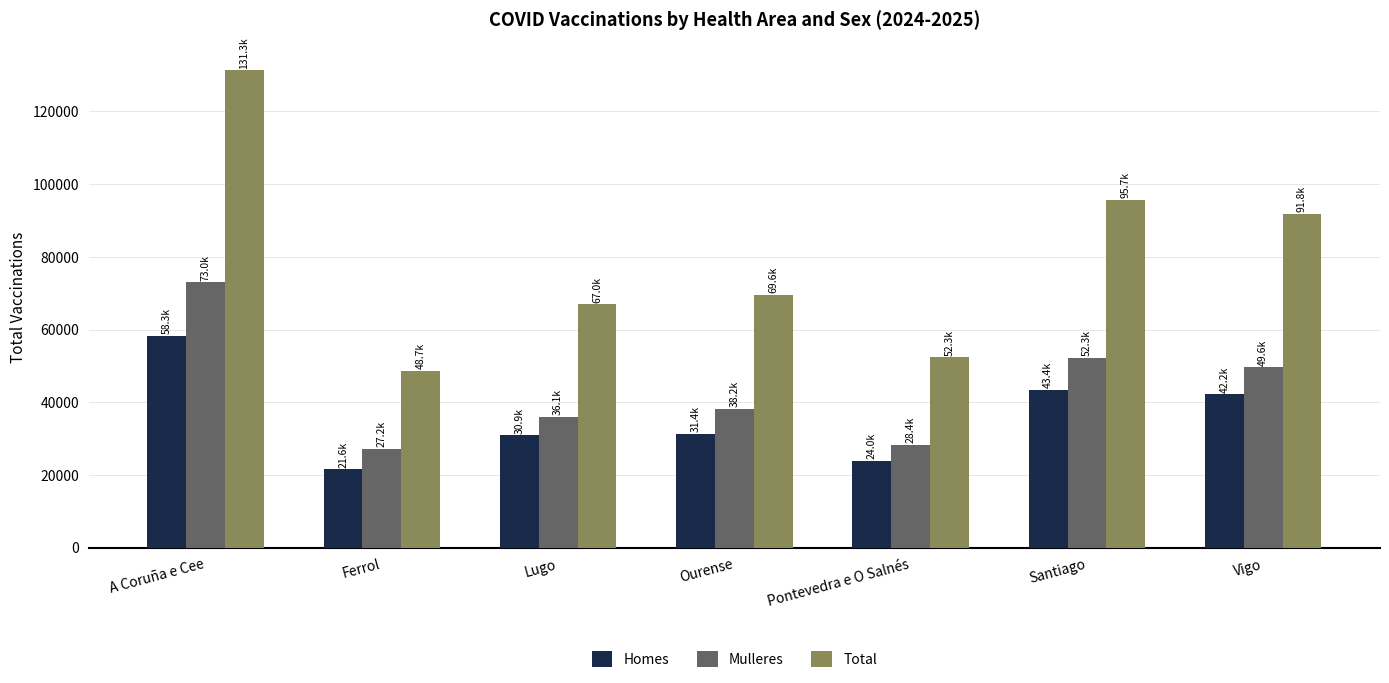

How many distinct data groups are displayed?

3